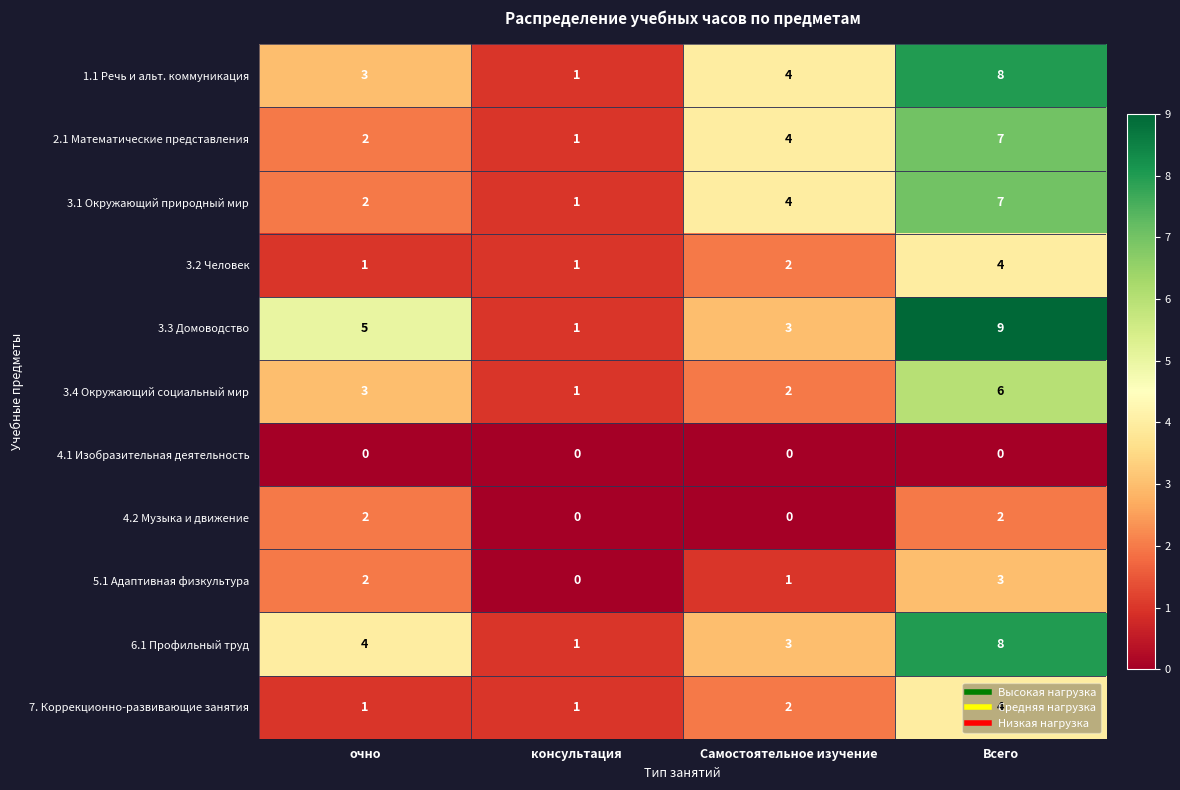

What is the total value across all series at очно?

25